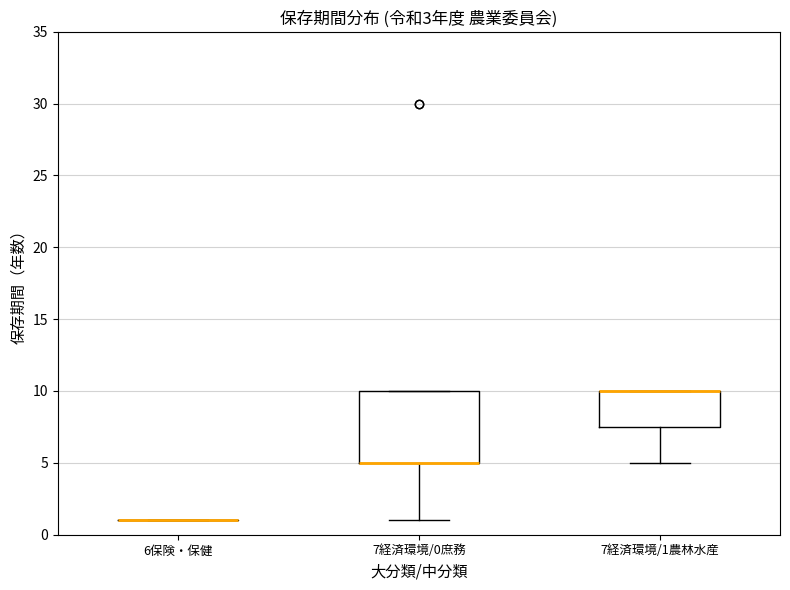

Where is the lower edge of the box for 7経済環境/1農林水産 on the y-axis? The values are not printed on the chart, so give them approximately, as read against the axis.

7.5